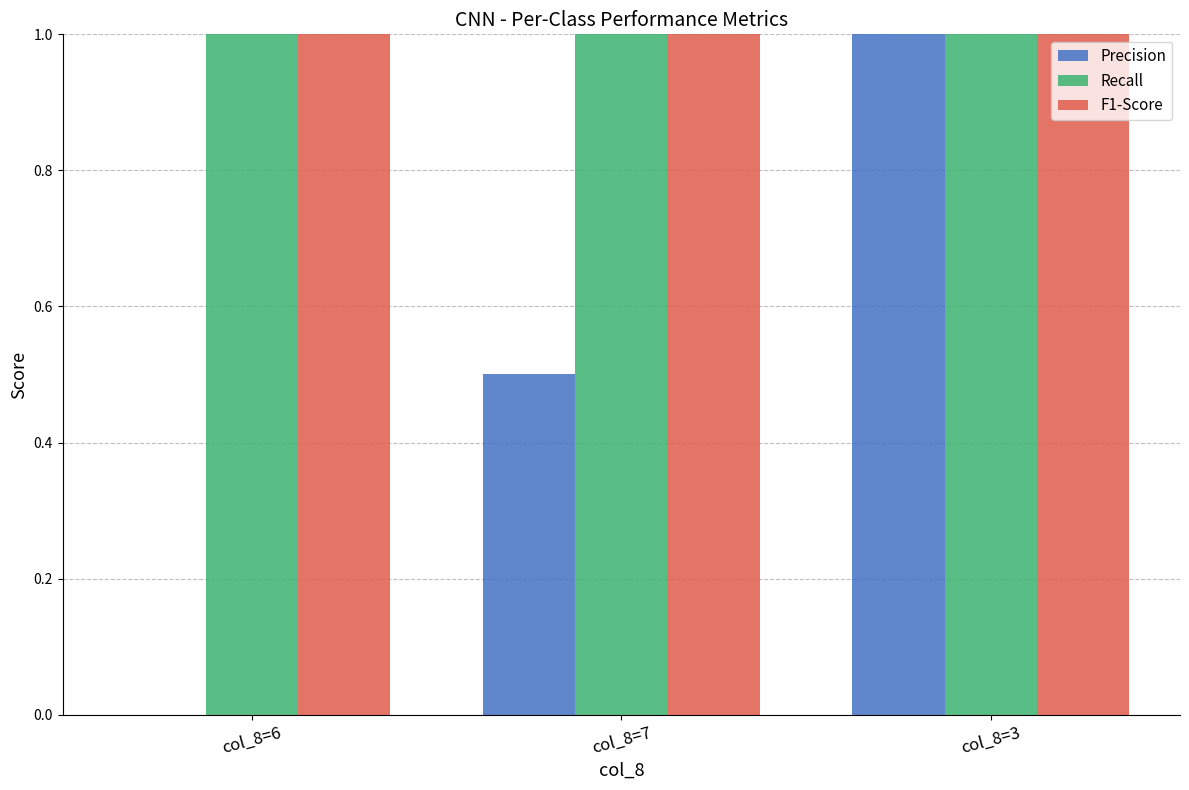

True or false: Precision has a value of 0.0 at col_8=6.

True